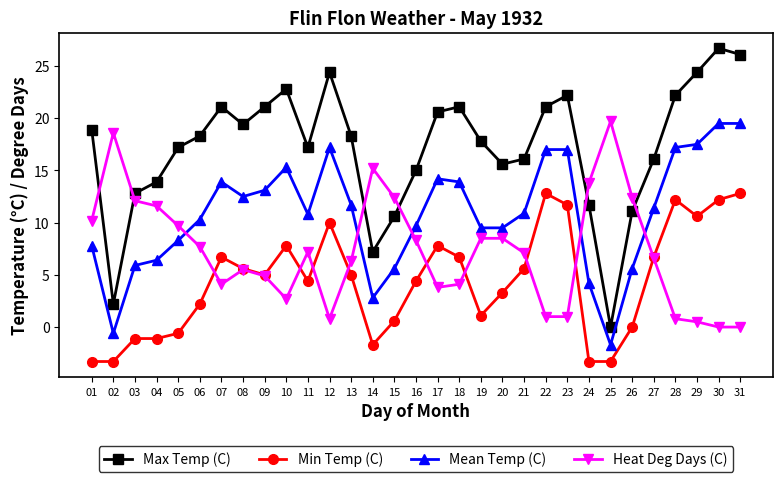

What is the total value across all series at 12?

52.4